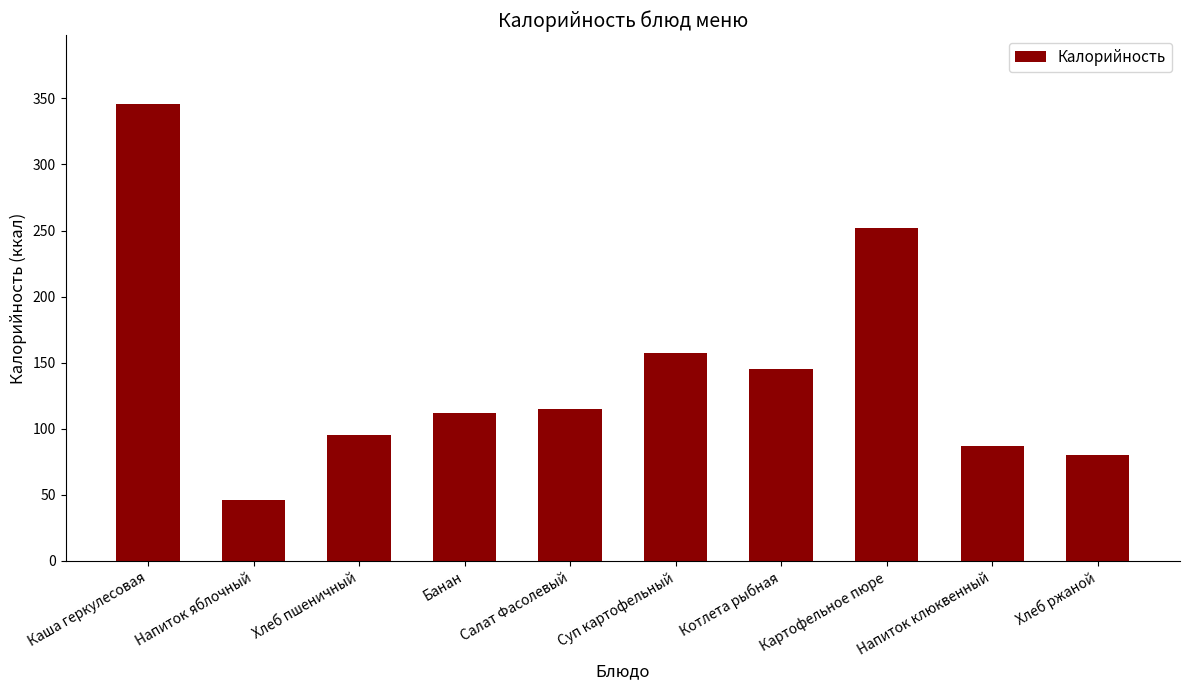

What is the difference between the second highest and second lowest values?

172